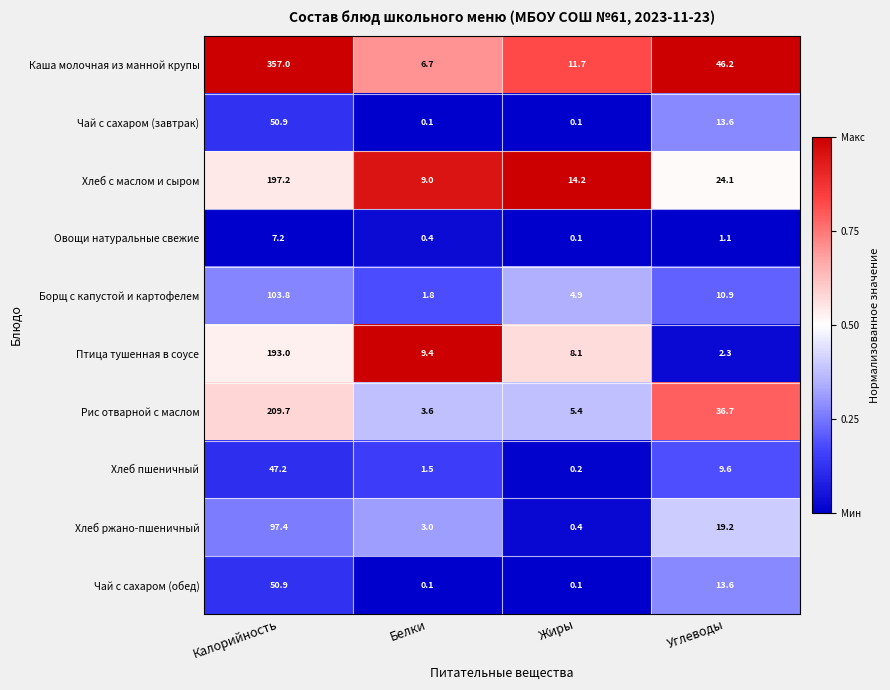

What is the maximum value shown in the chart?

357.0